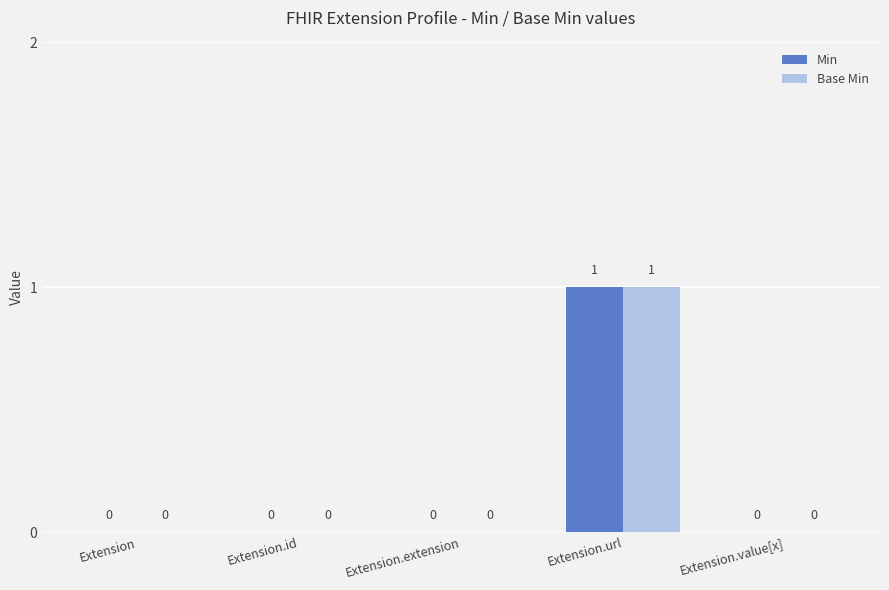

What is the maximum value shown in the chart?

1